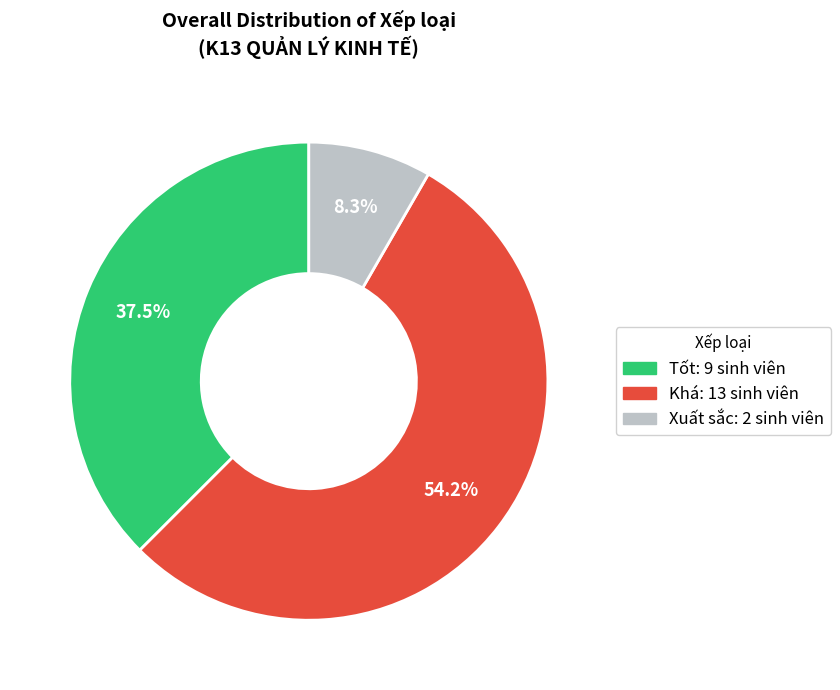

Is Tốt the majority of the pie?

No